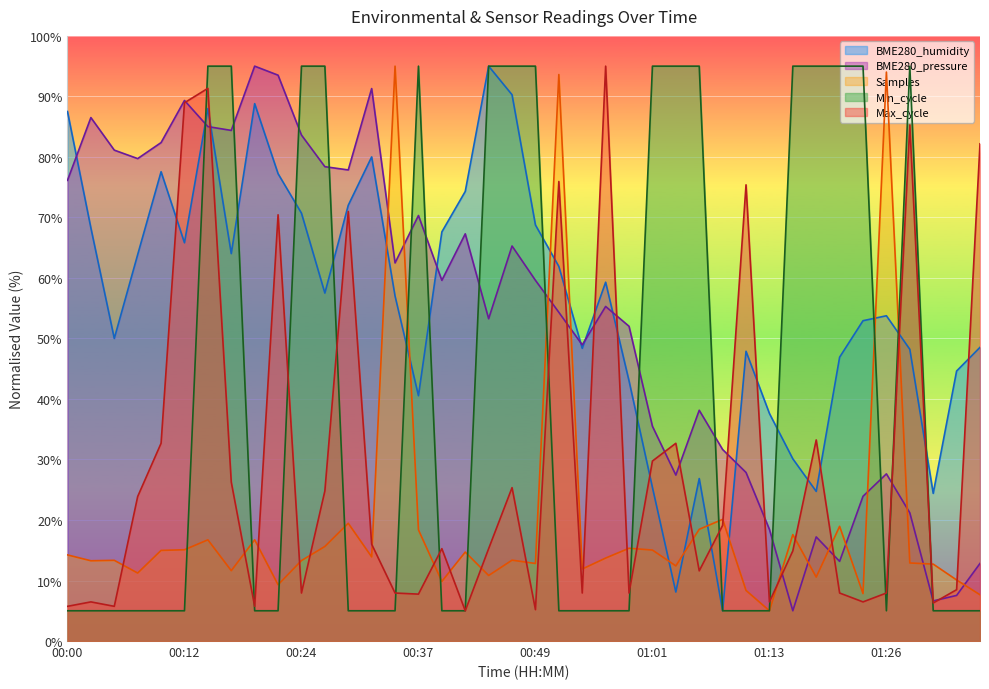

Which series has the widest spread of values?

BME280_humidity